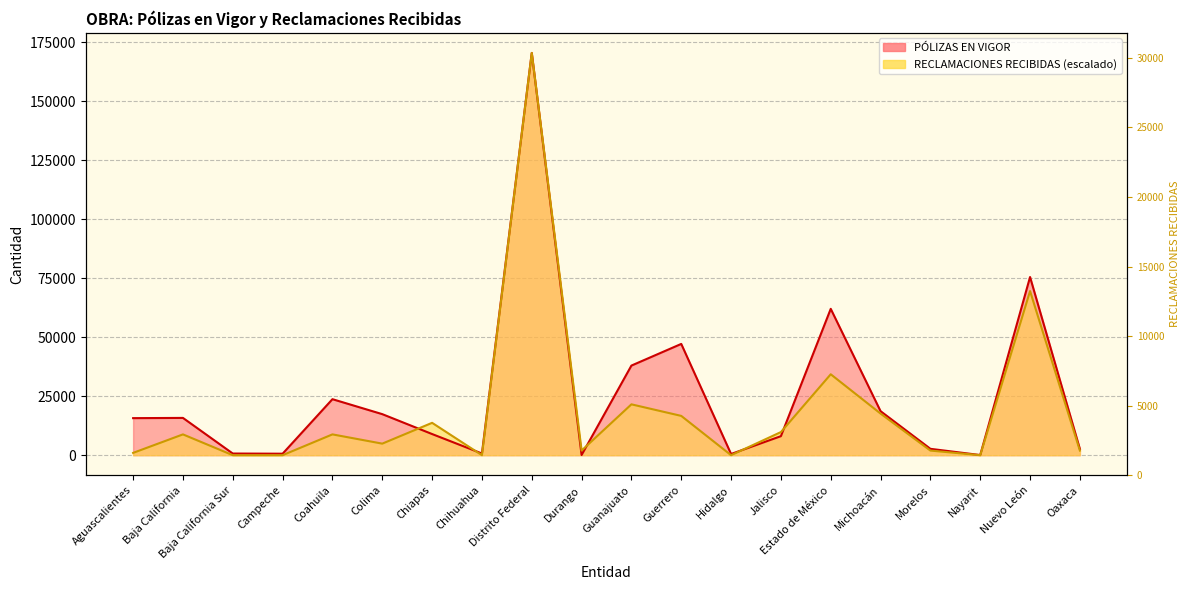

How many times do RECLAMACIONES RECIBIDAS and PÓLIZAS EN VIGOR cross each other?

5